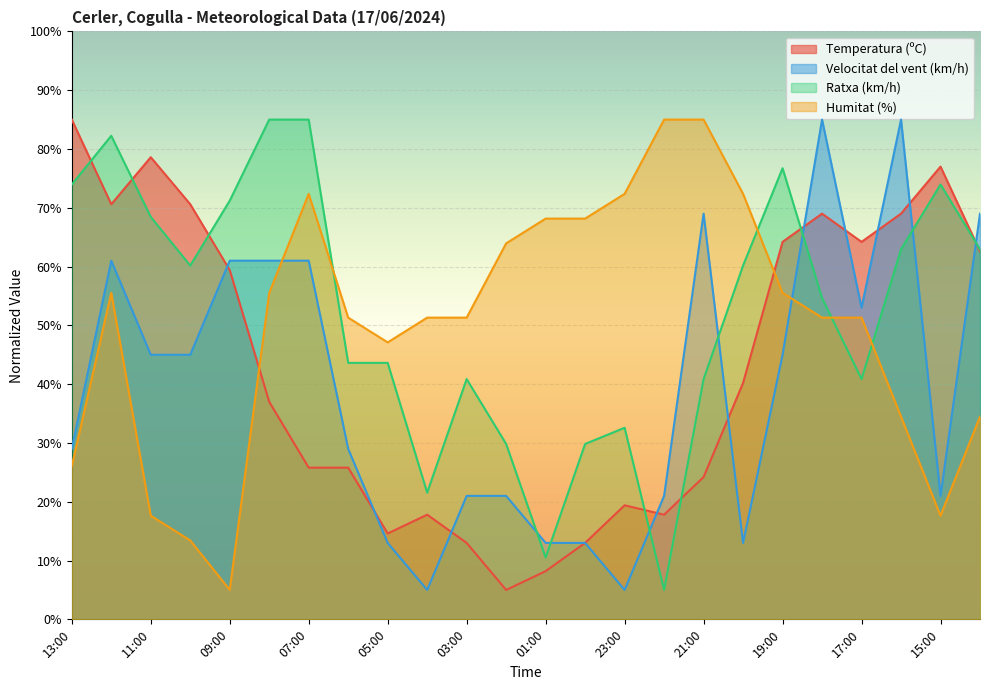

What is the smallest value displayed?

5.0